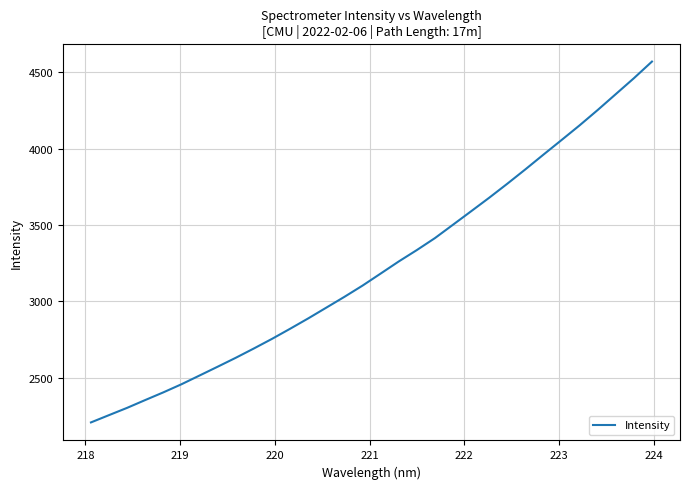

What is the sum of all values?

103357.0